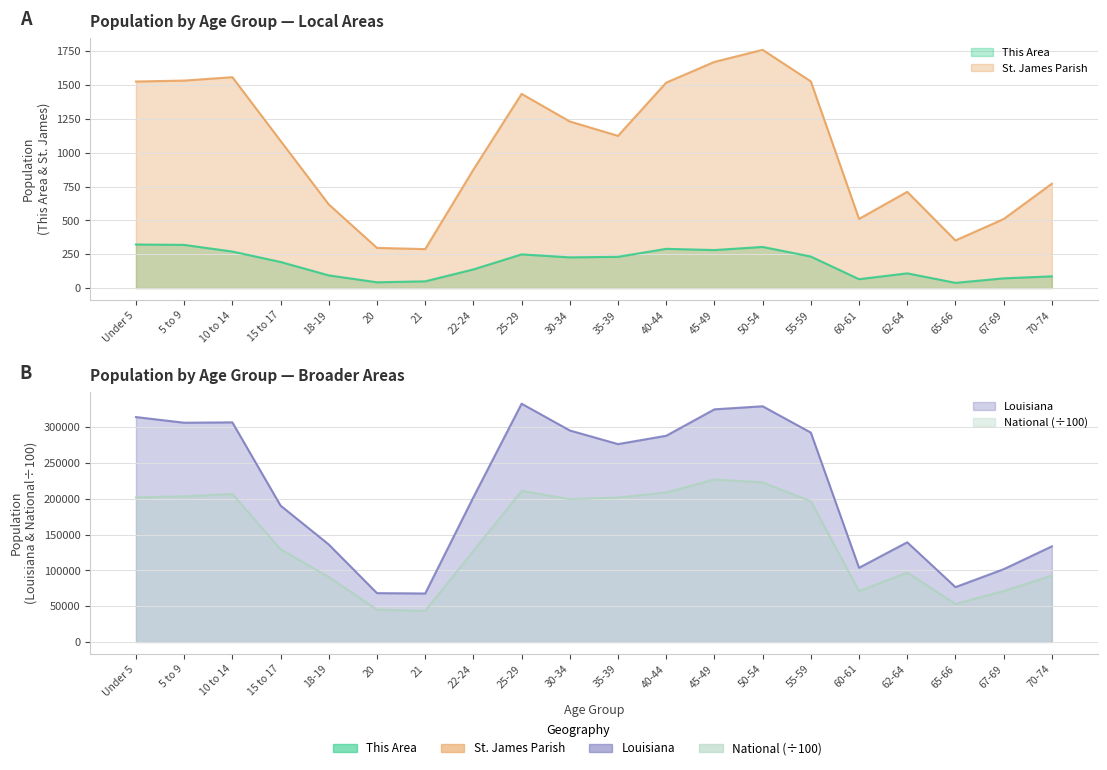

What is the label of the 1st point from the right?

70-74